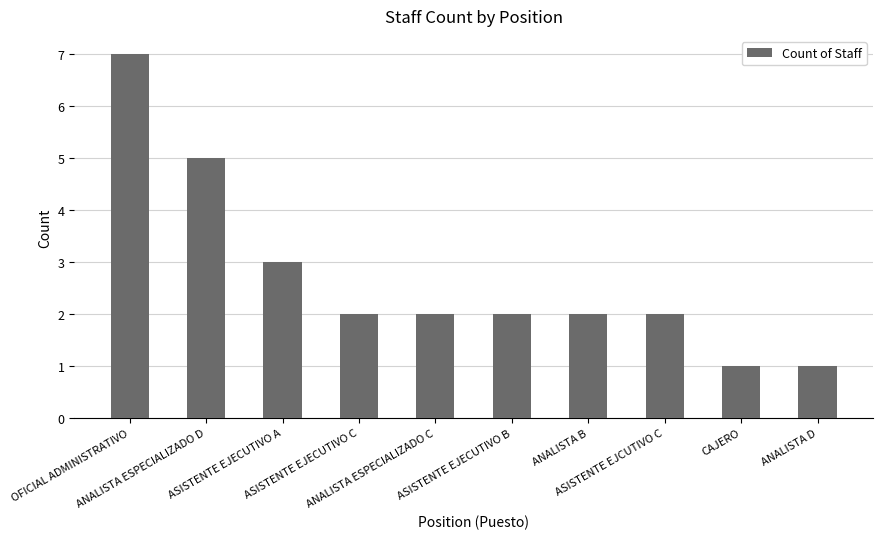

Reading left to right, what are all the values shown in this chart?

7	5	3	2	2	2	2	2	1	1